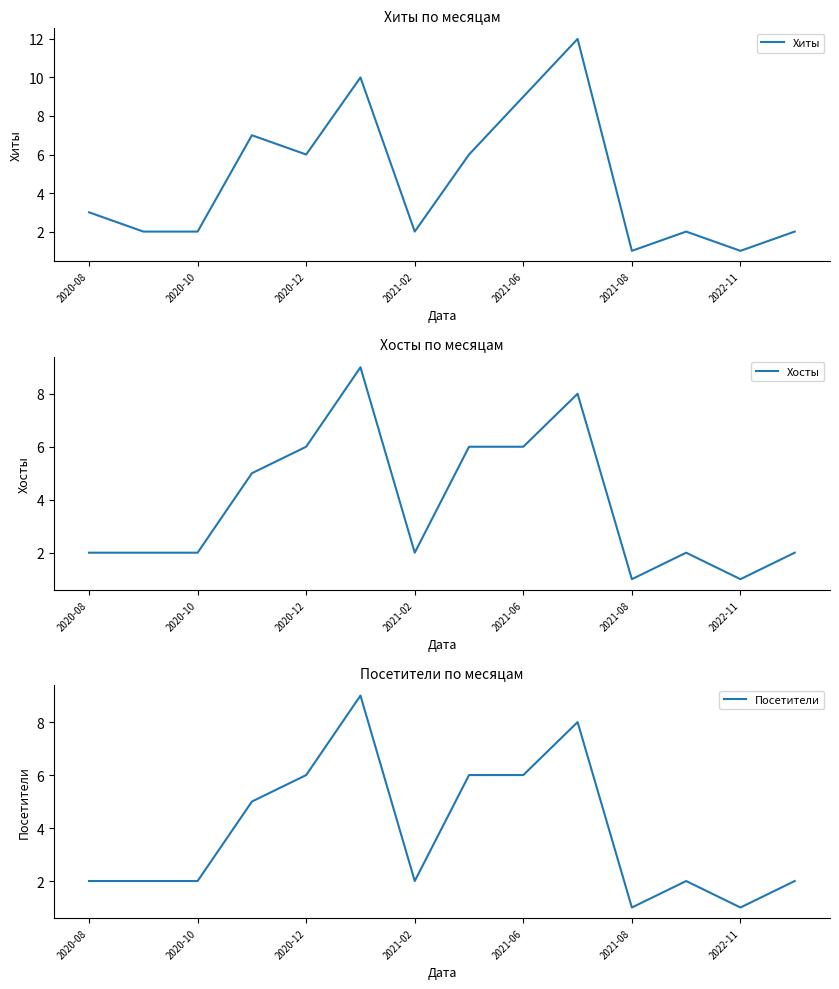

In Хосты, how many points are higher than both neighbors (excluding endpoints)?

3